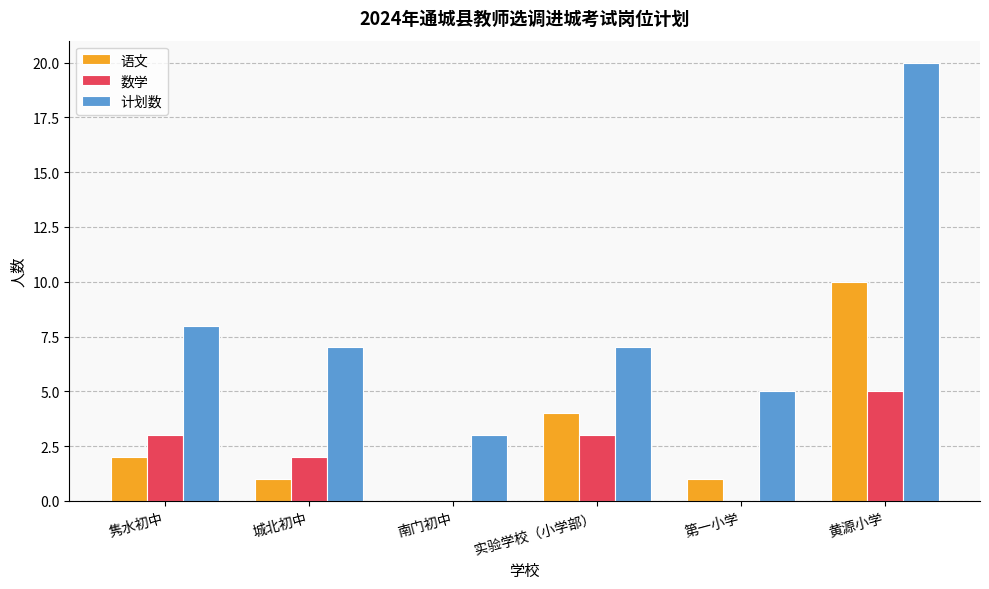

At which category is the sum across all series the highest?

黄源小学